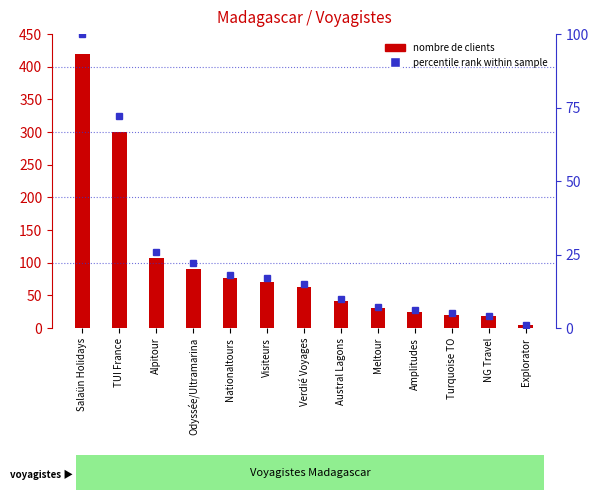

Does the chart contain stacked bars?

No